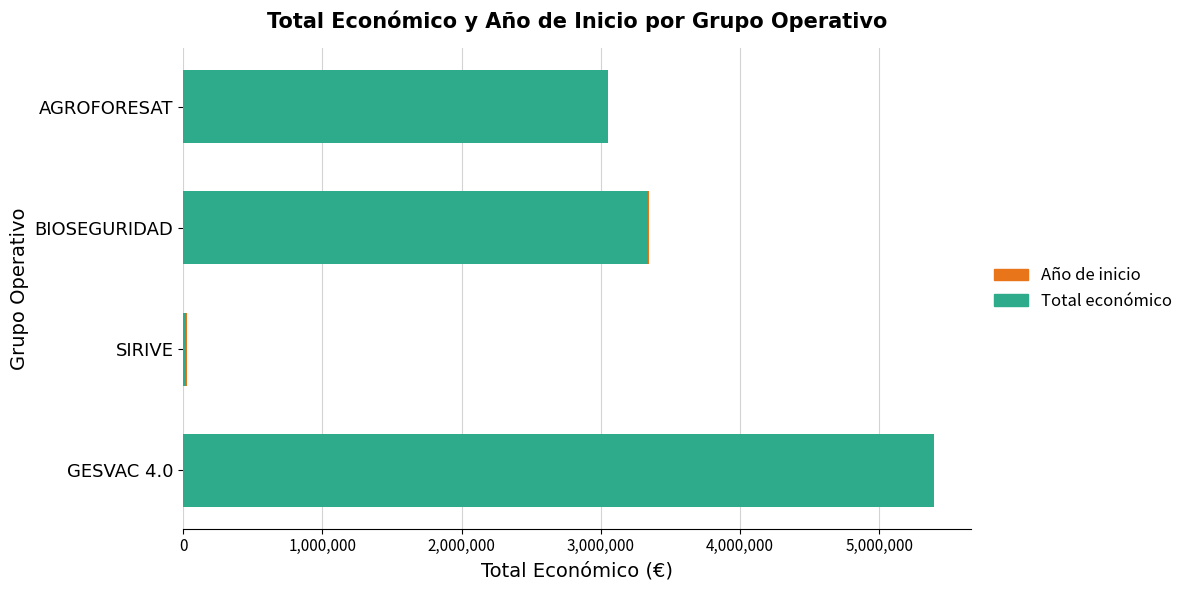

True or false: Total económico has a value of 3051573 at AGROFORESAT.

True